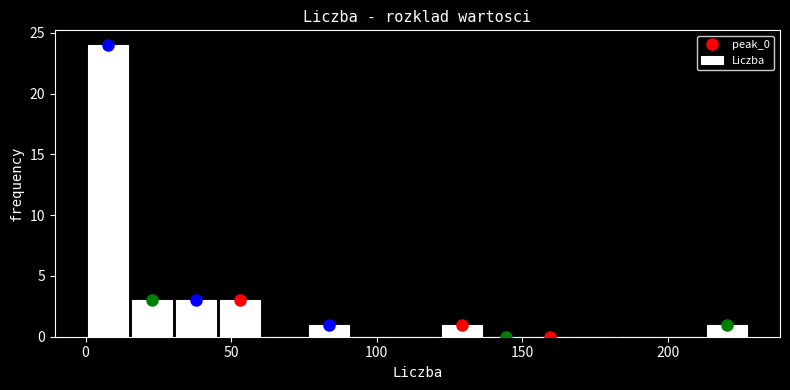

Around what value on the x-axis is the tallest bar? Give the approximate position of its centre, as read against the axis.

10